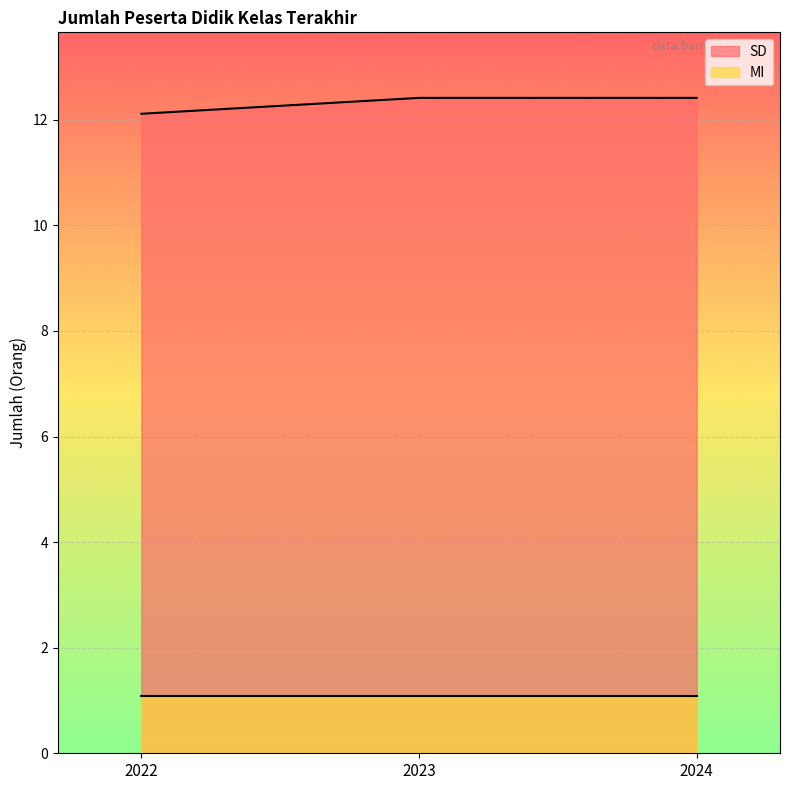

What is the value of the 3rd point from the left?

12.4